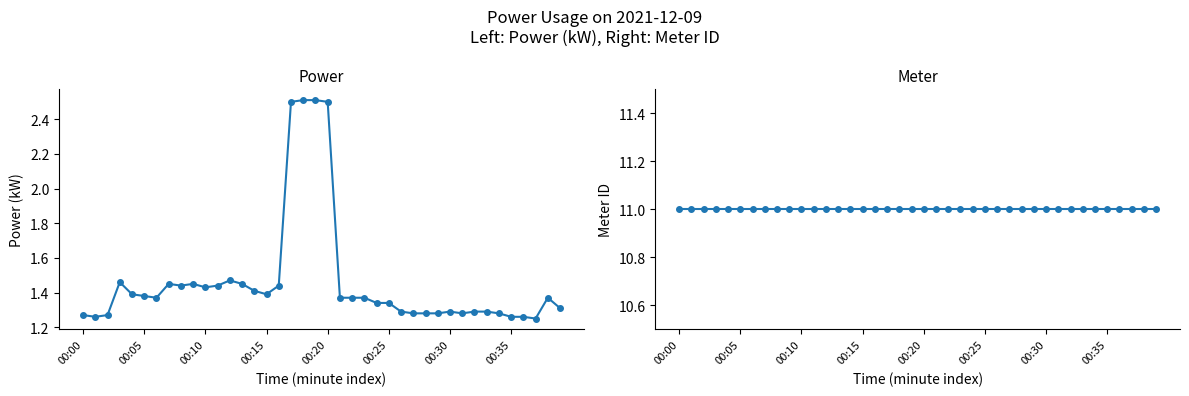

What is the value of the power point at the 39th from the left?

1.4